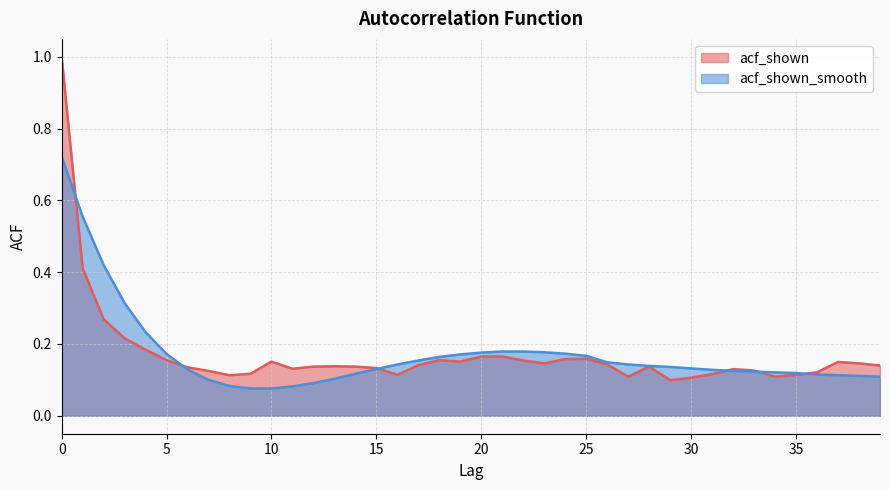

What value does the acf_shown_smooth series have at 18?

0.2